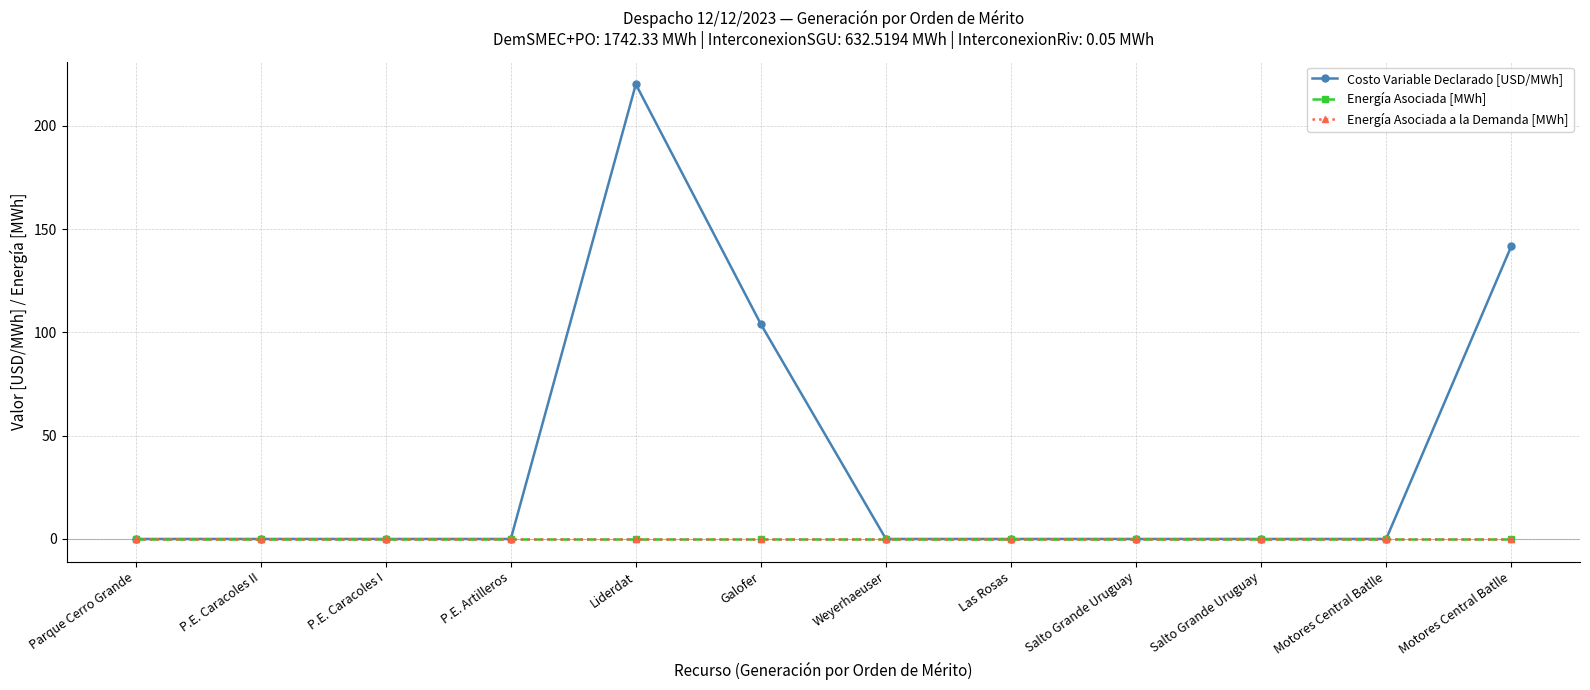

List the series in order of their peak value, lowest first.

Energía Asociada [MWh], Energía Asociada a la Demanda [MWh], Costo Variable Declarado [USD/MWh]